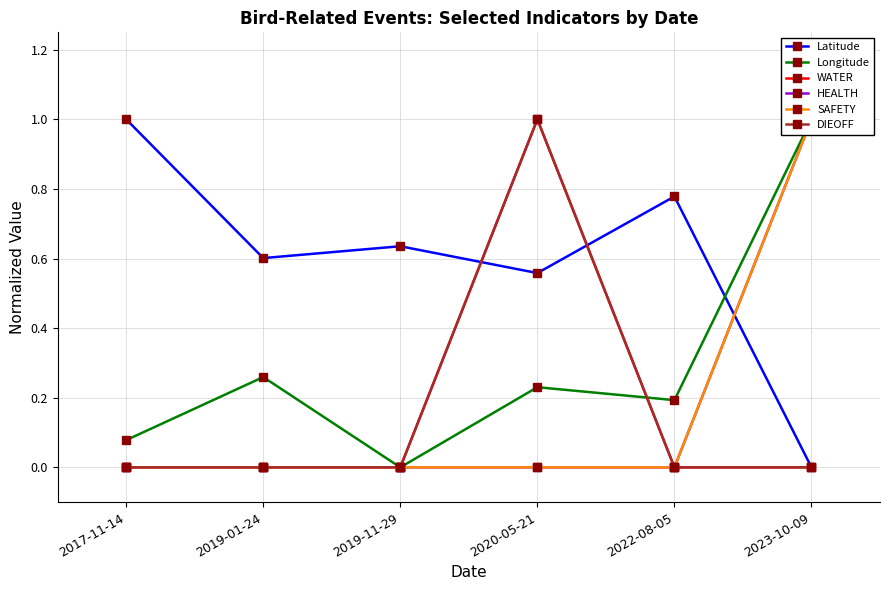

How many lines are shown in the chart?

6